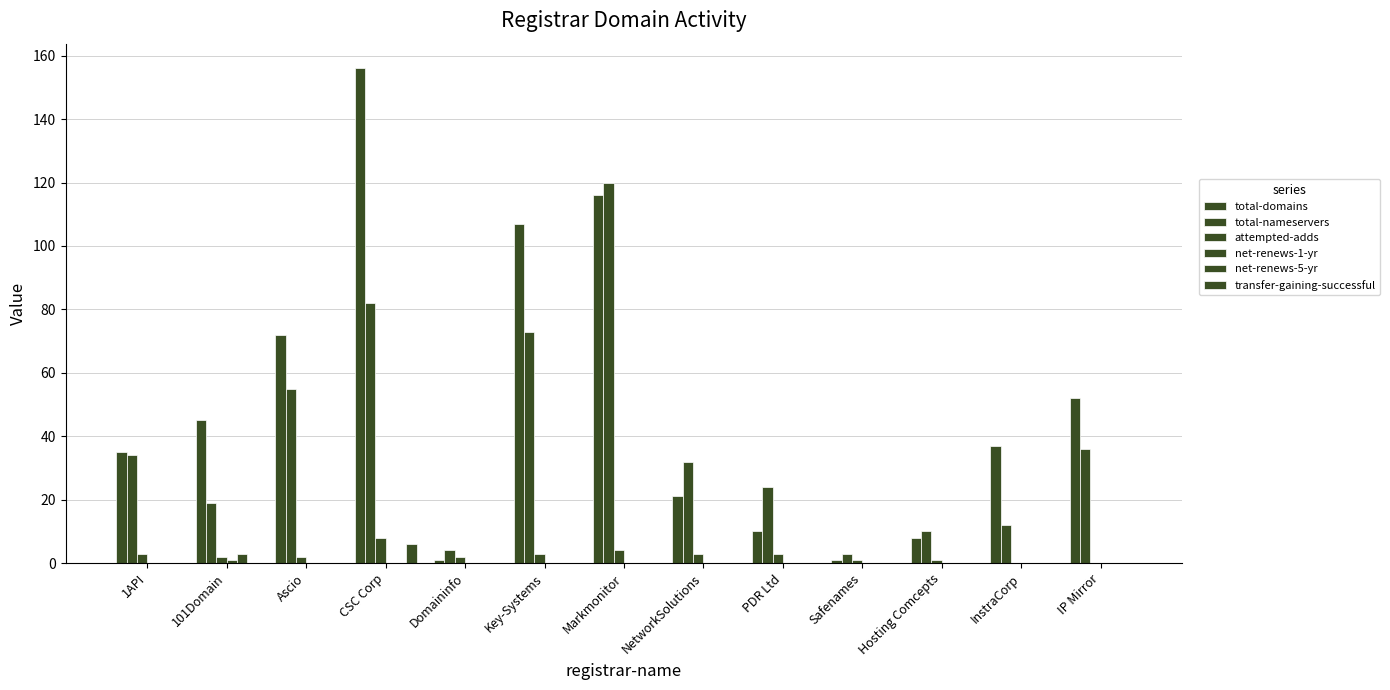

How many groups of bars are there?

13